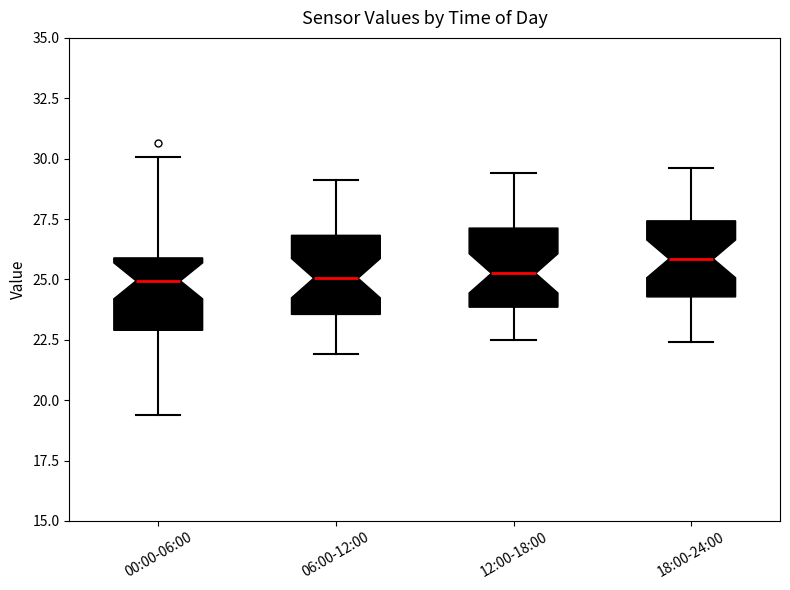

Where does the upper whisker of the box for 18:00-24:00 end on the y-axis? The values are not printed on the chart, so give them approximately, as read against the axis.

29.5